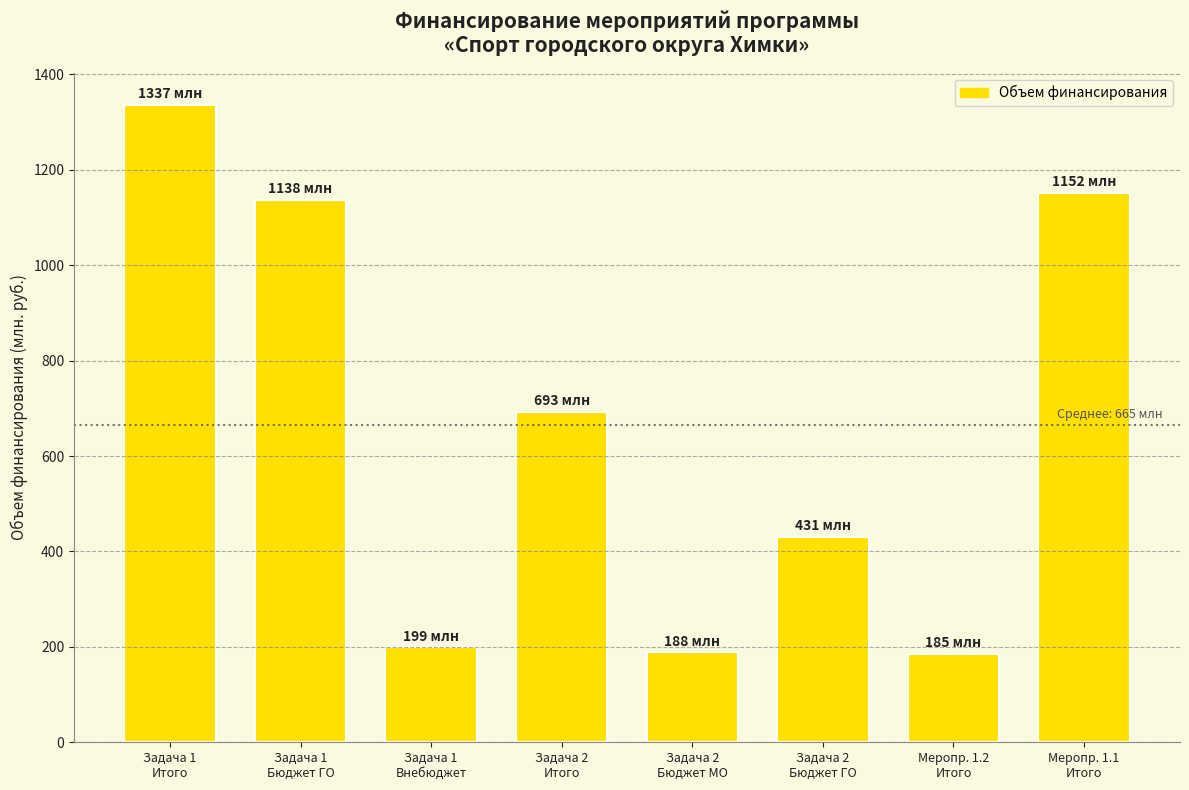

What is the minimum value shown in the chart?

184624